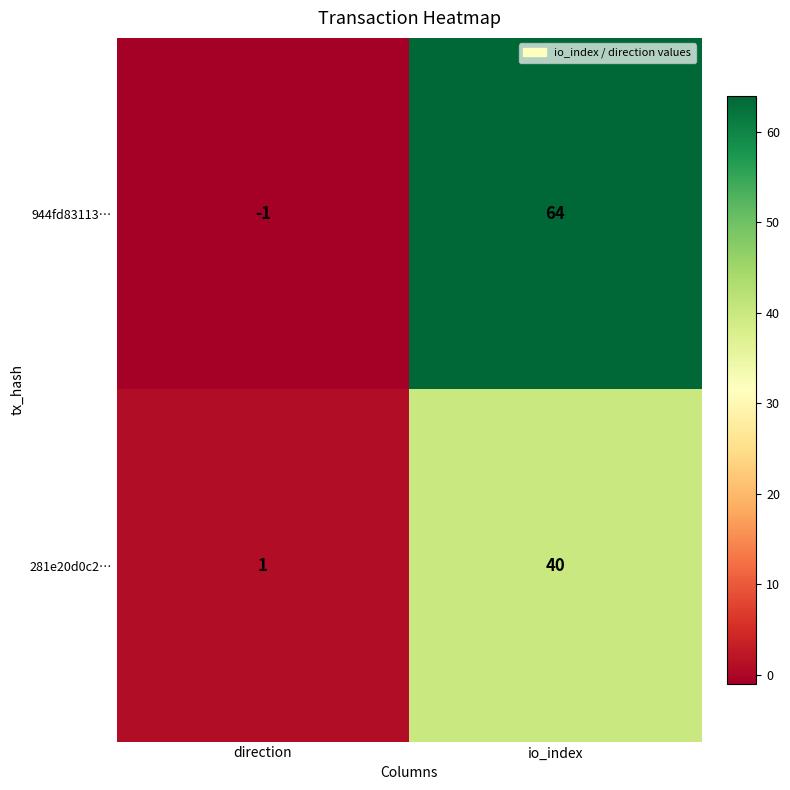

Which series has the largest range (max minus min)?

944fd83113…